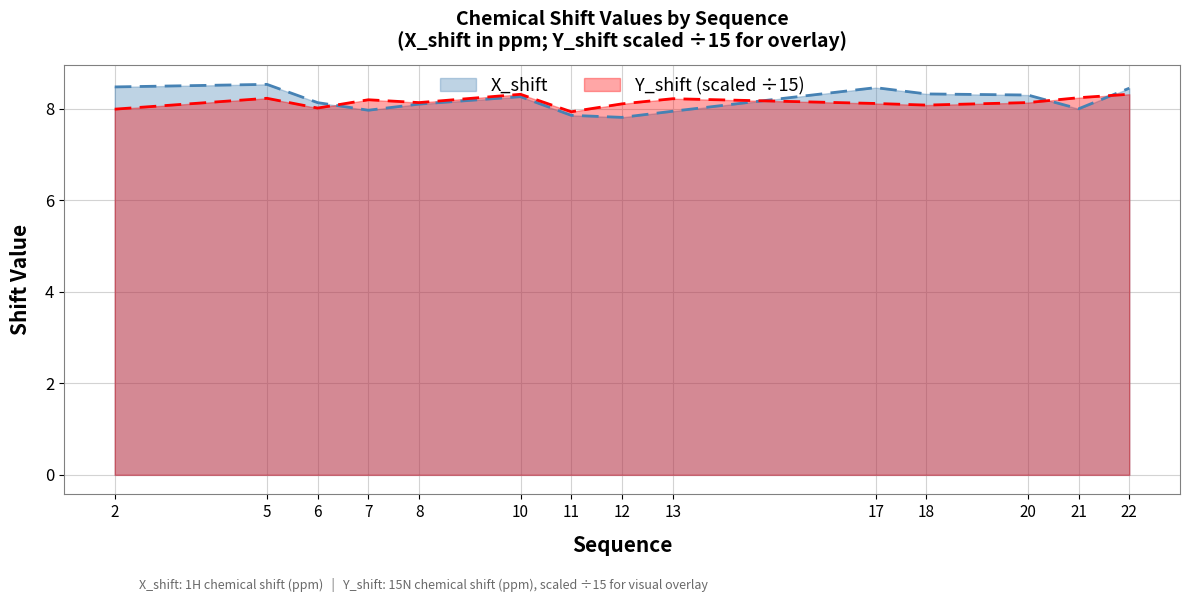

What is the spread (max minus min) of values at 2?

0.5